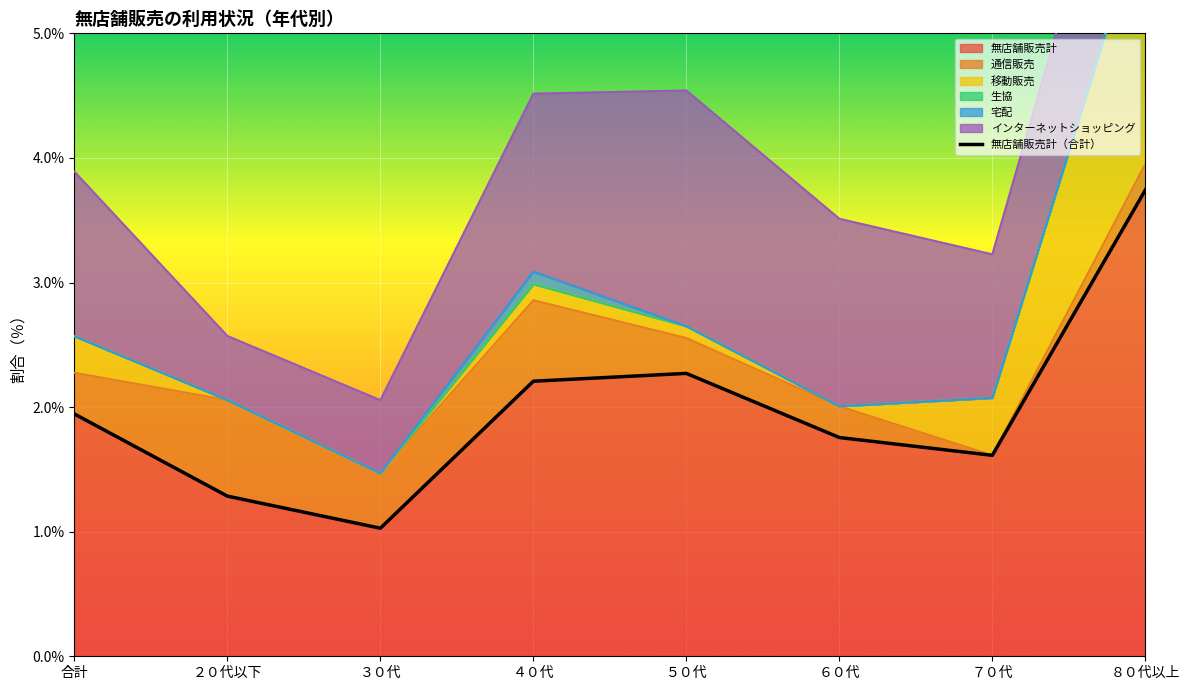

Is it true that the value at ５０代 is 1.6?

False